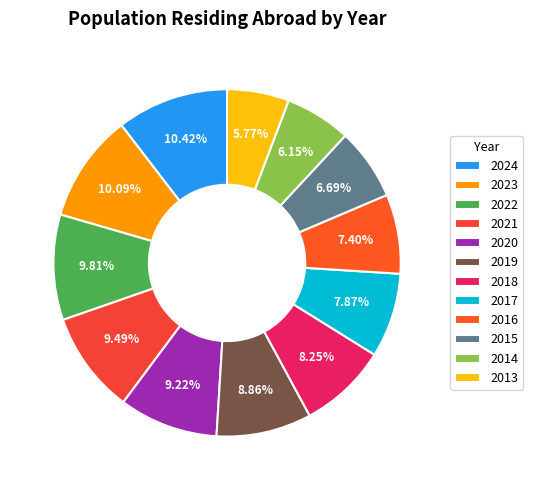

To the nearest percent, what percentage of the pie is 2016?

7%